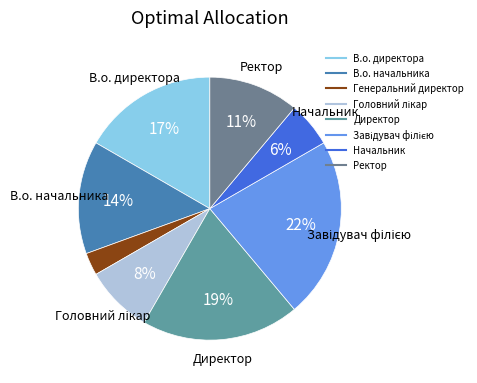

True or false: В.о. начальника accounts for 14% of the total.

True